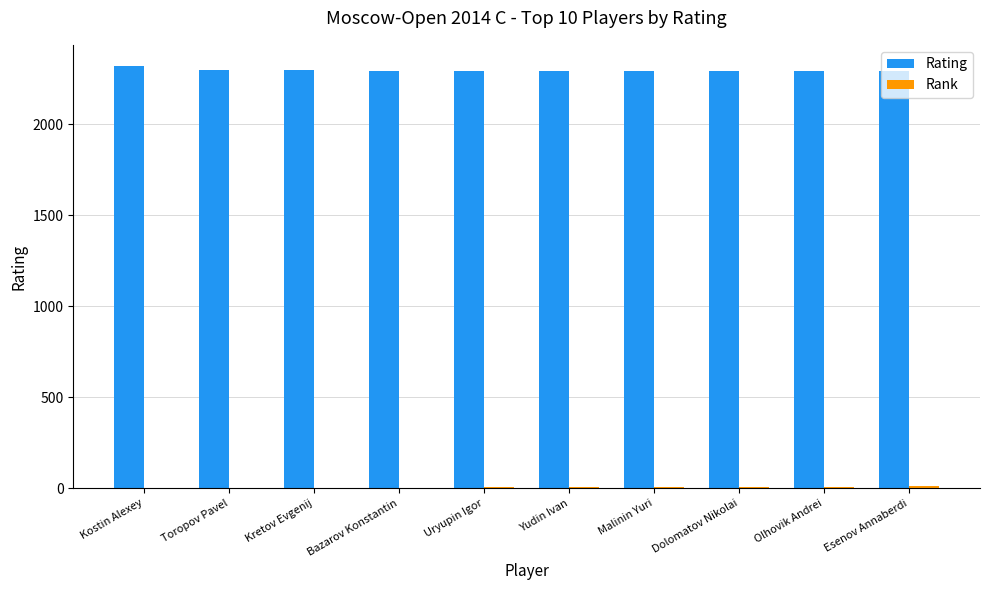

Is it true that Rating equals 2298 at Toropov Pavel?

True